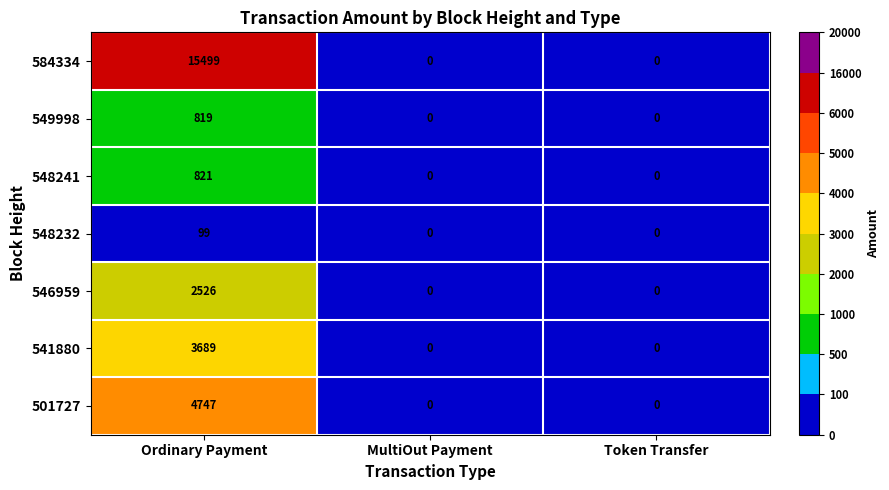

What is the sum of all 541880 values?

3689